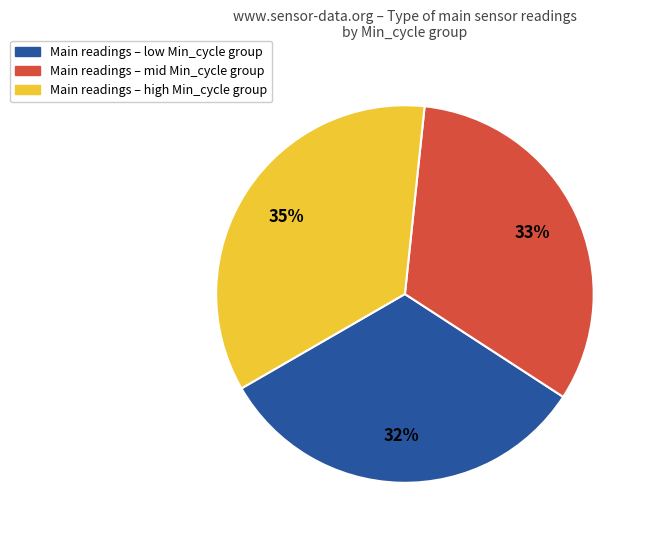

What percentage is the Main readings – mid Min_cycle group slice, to the nearest percent?

33%